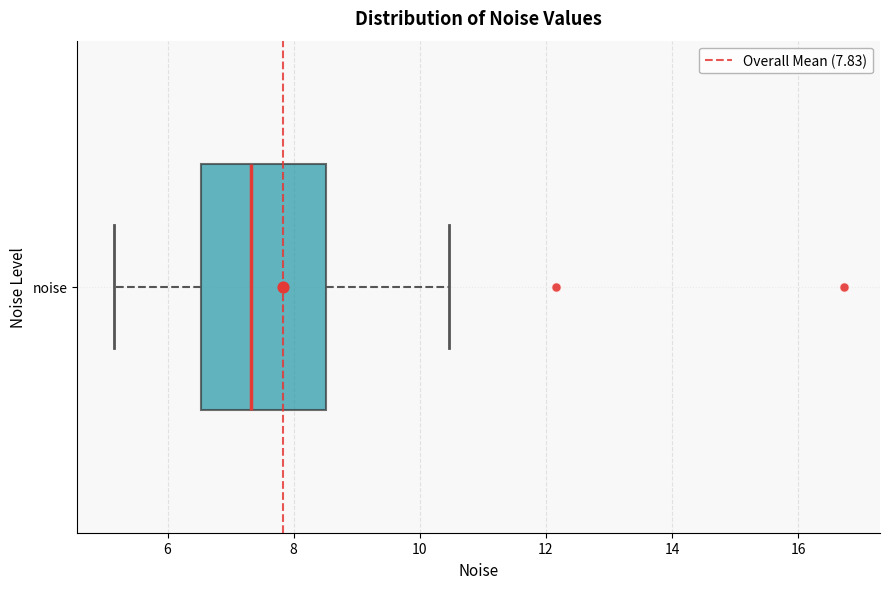

Where does the median line of the box for noise sit on the x-axis? The values are not printed on the chart, so give them approximately, as read against the axis.

7.4